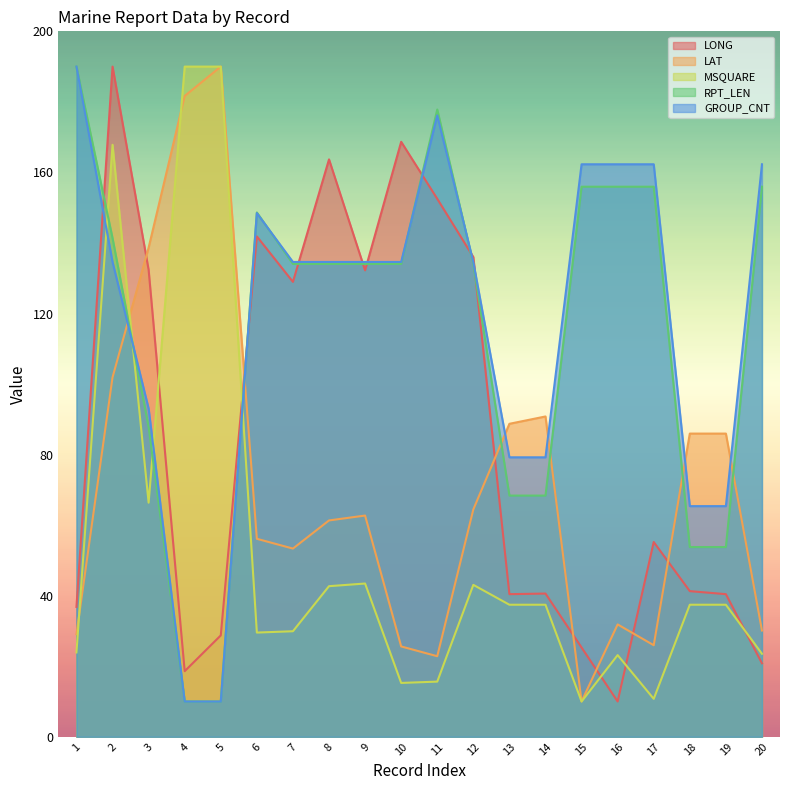

At which category does LAT reach its first local peak?

5